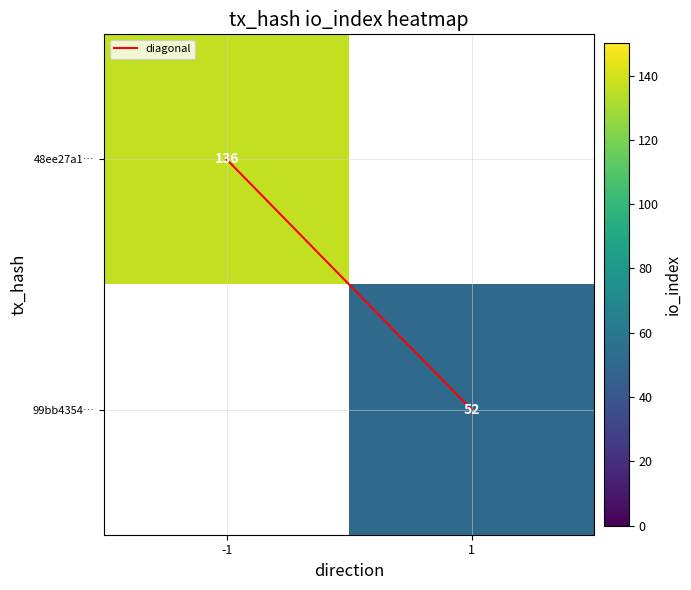

The value of 99bb4354… at 1 is 52.0. True or false?

True